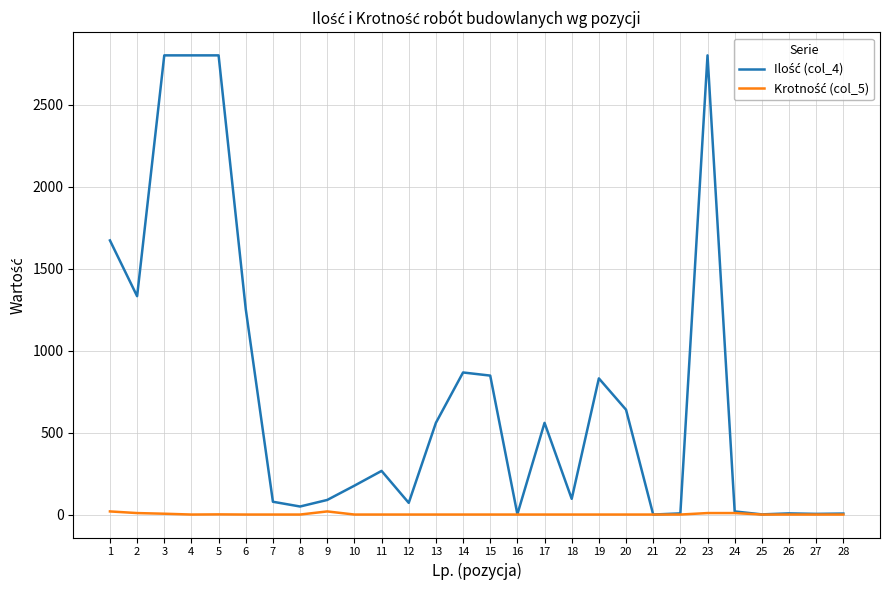

Which category has the lowest value across all series?

21